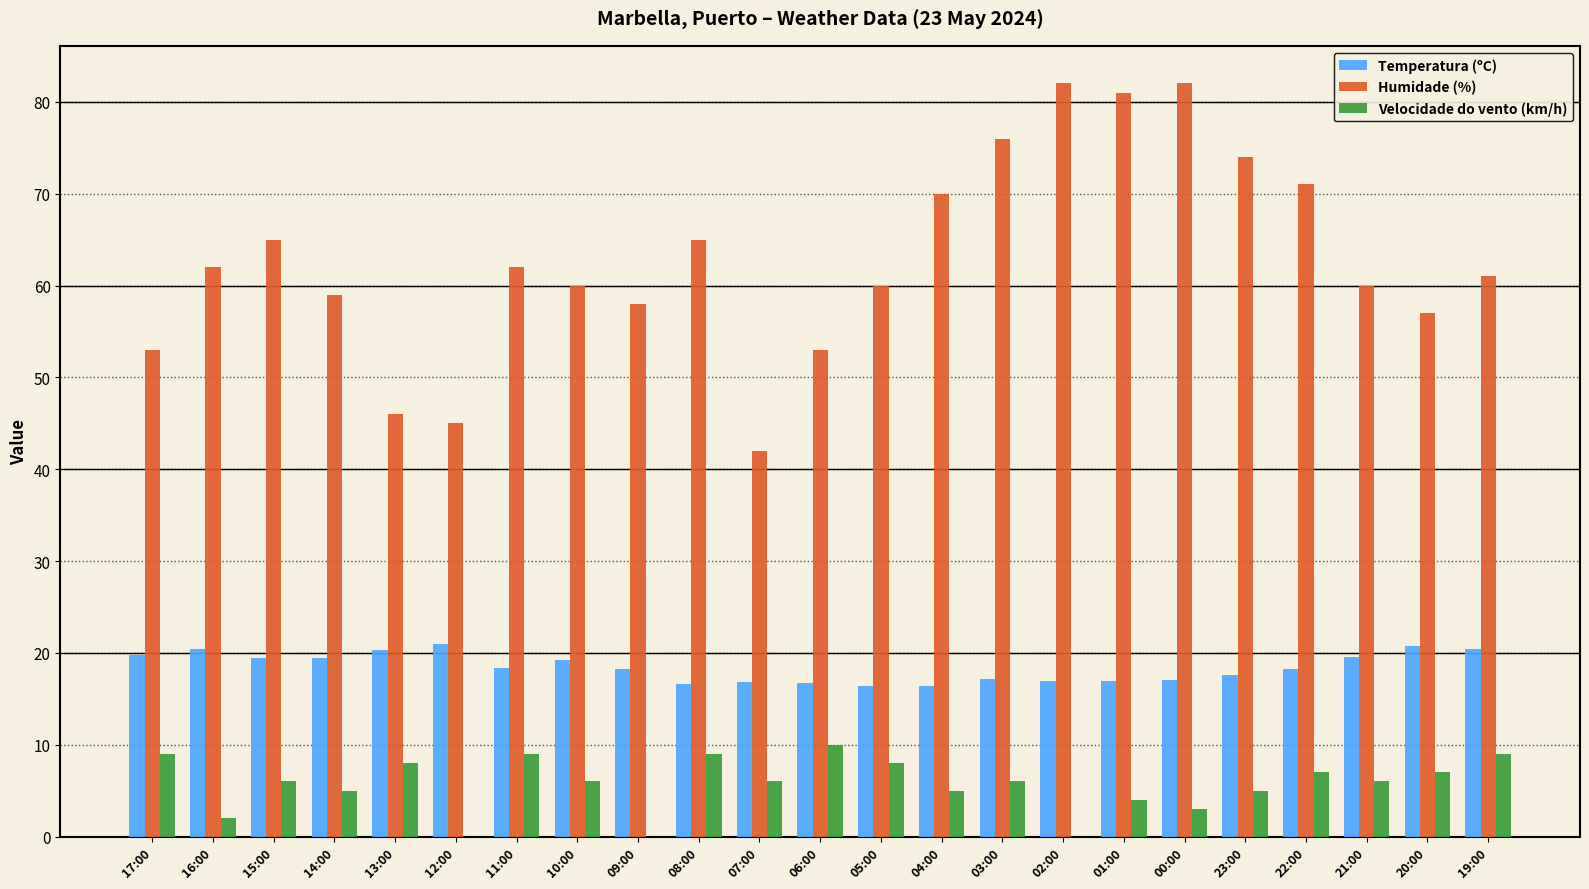

Is the value of Velocidade do vento (km/h) at 12:00 greater than the value of Temperatura (ºC) at 09:00?

No